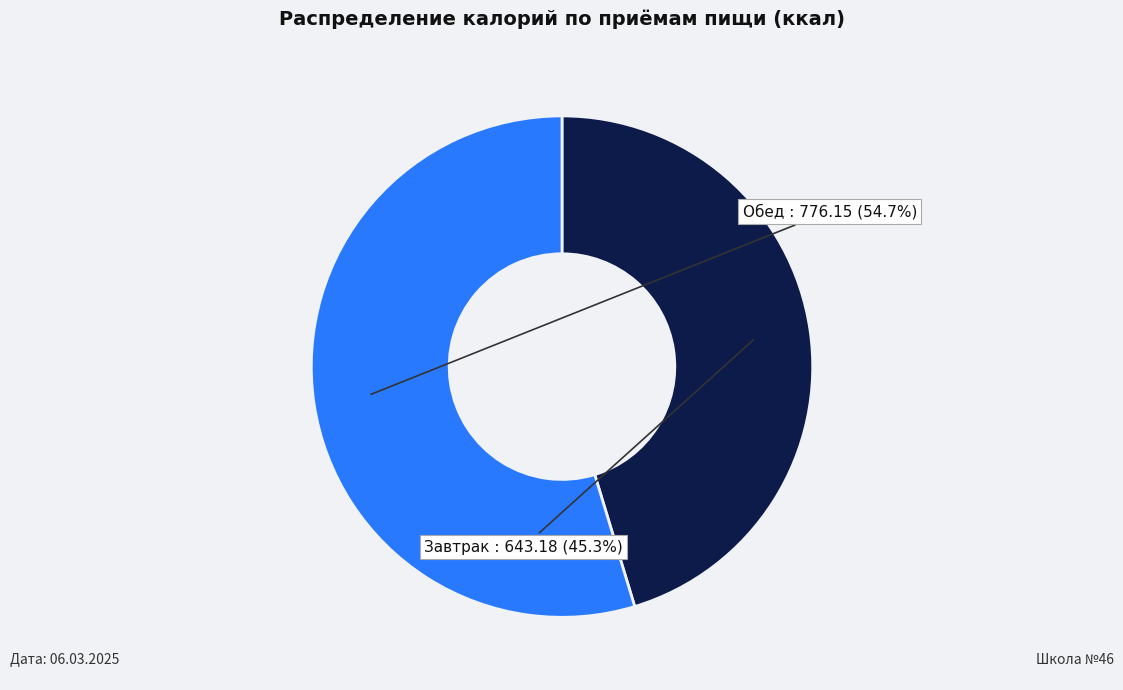

Rank the categories by value from lowest to highest.

Завтрак, Обед